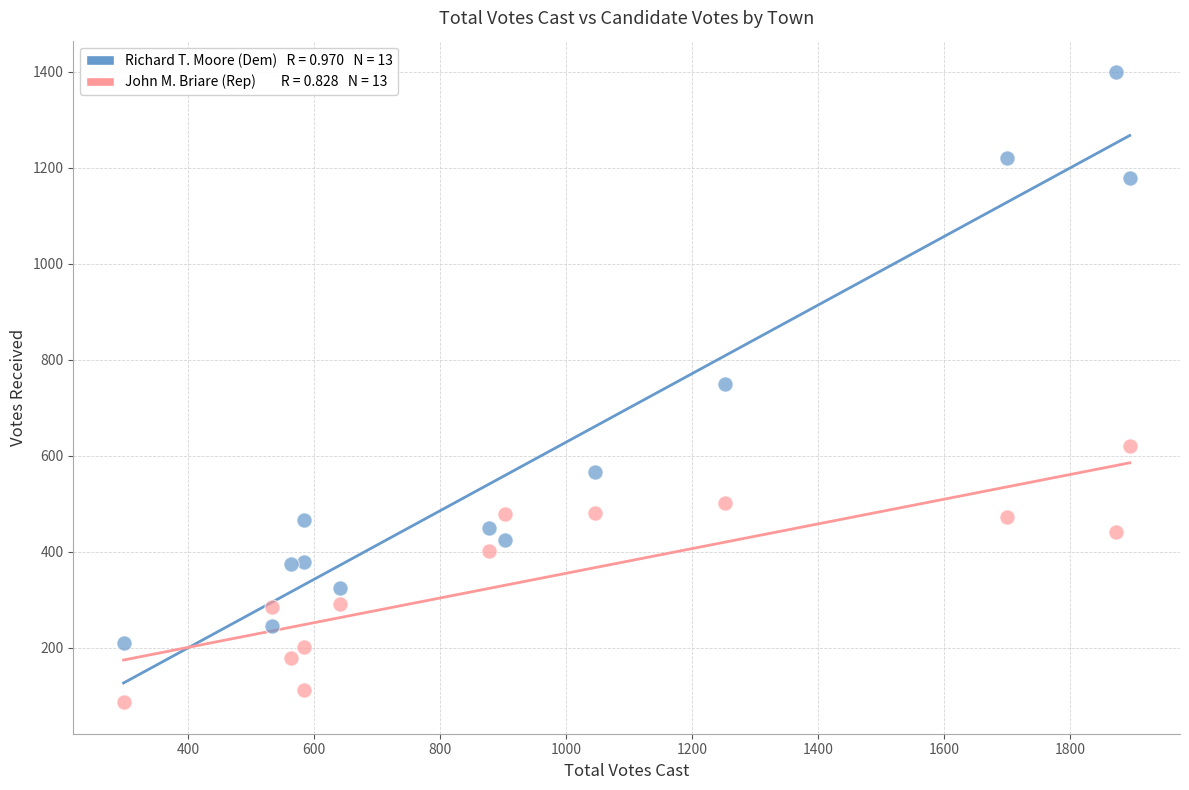

Across all data points, what is the range of Y values (max minus min)?

1312